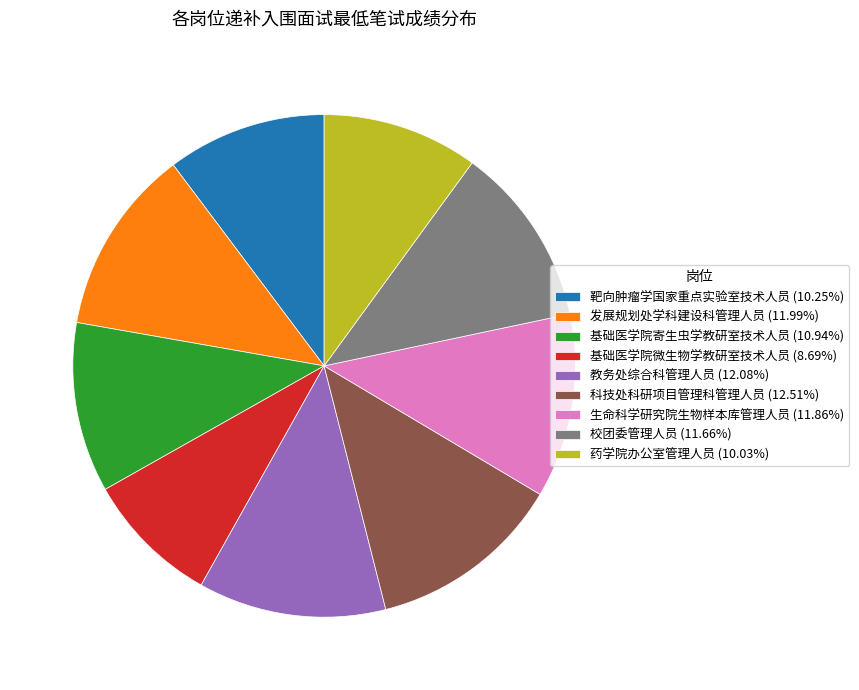

Do 靶向肿瘤学国家重点实验室技术人员 (10.25%) and 发展规划处学科建设科管理人员 (11.99%) together represent more than half of the pie?

No